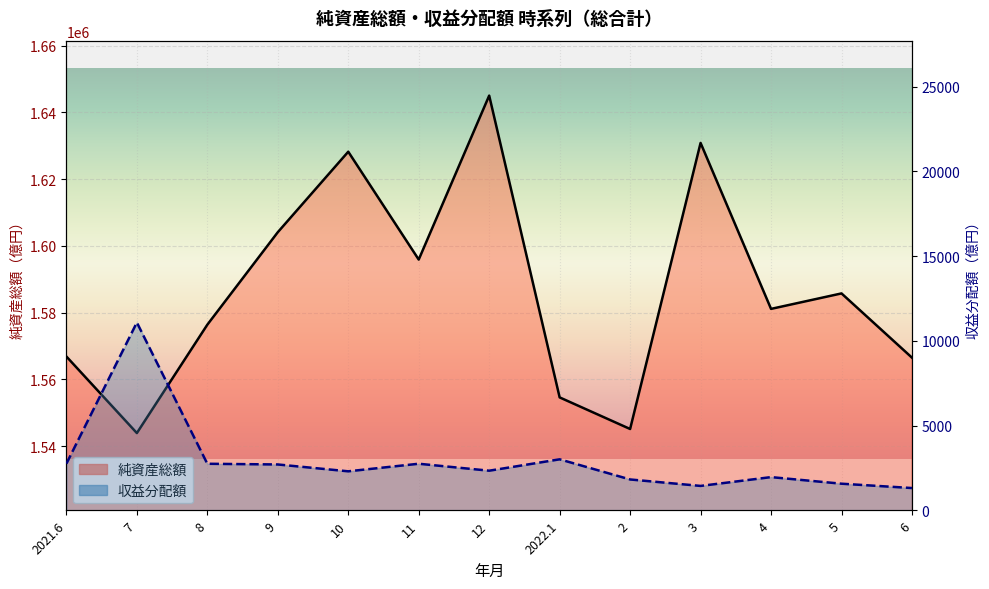

Where does the 純資産総額 series first go above 1581123?

9